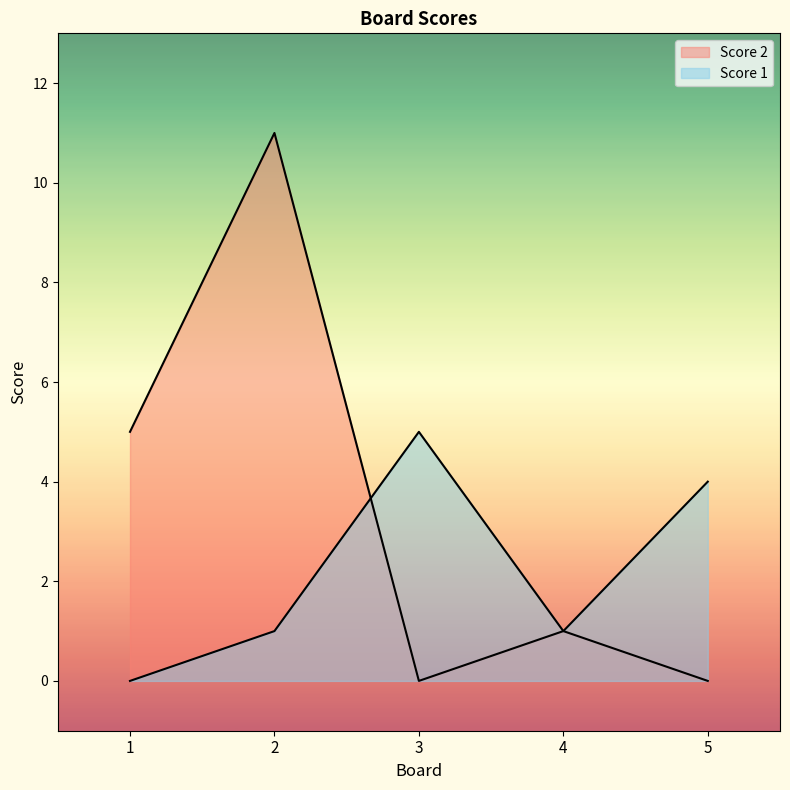

The value of Score 1 at 1 is 0. True or false?

True